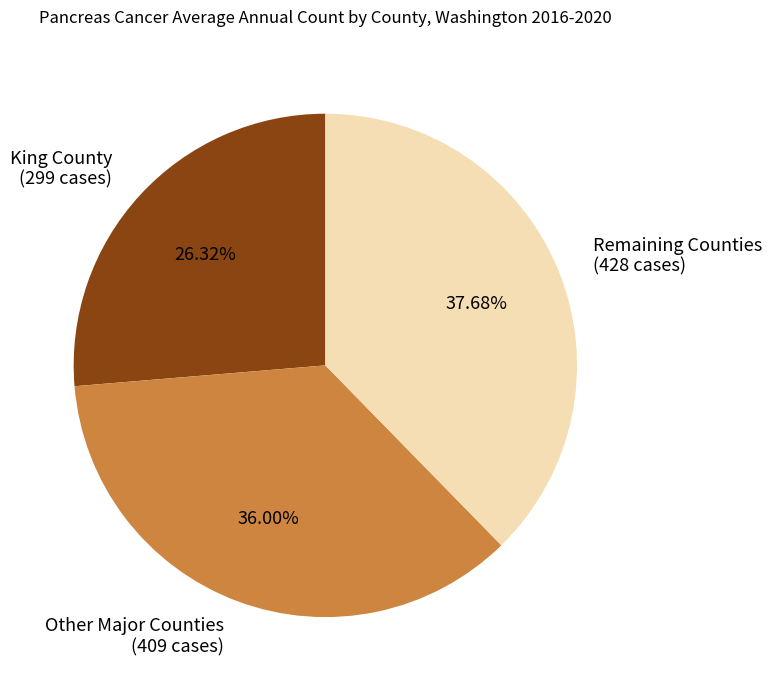

Which has a higher value, King County (299 cases) or Remaining Counties (428 cases)?

Remaining Counties (428 cases)